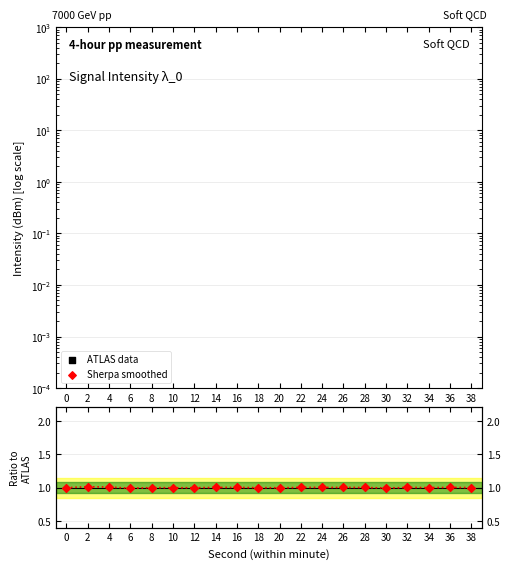

Is the value of Sherpa smoothed at 4 greater than the value of ratio at 38?

No